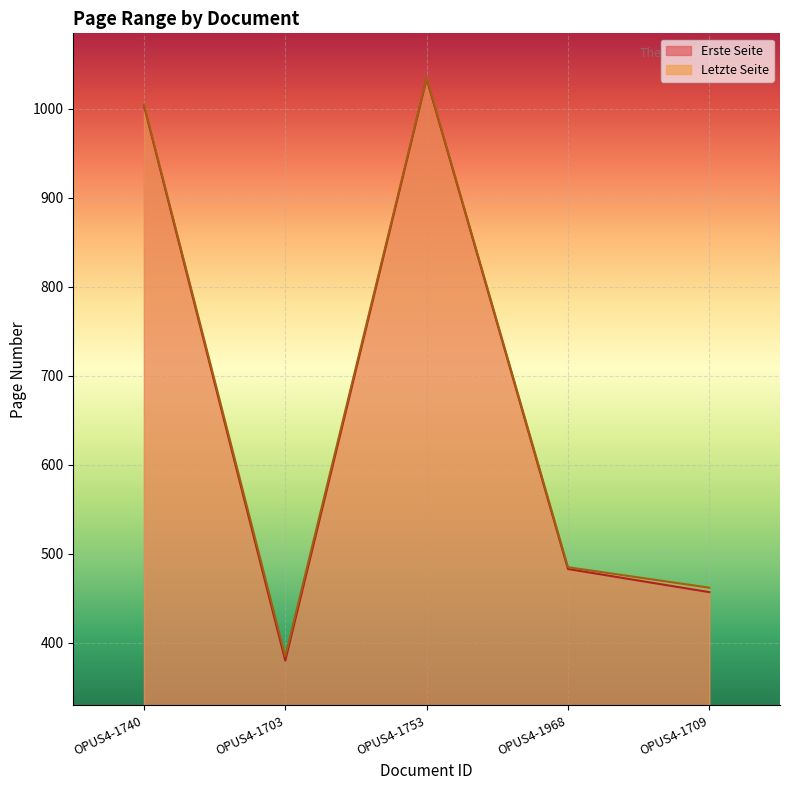

List the series in order of their peak value, highest first.

Letzte Seite, Erste Seite